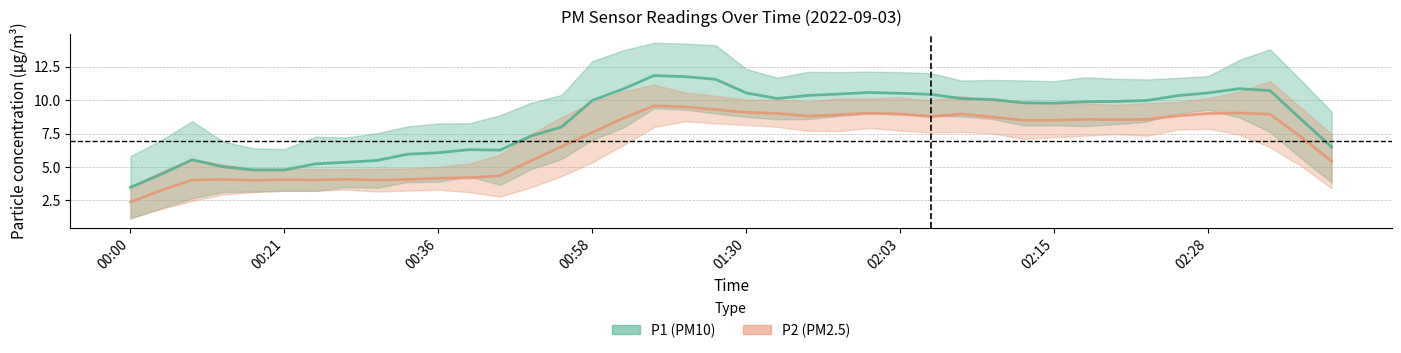

Does the chart display data point markers on the line(s)?

No